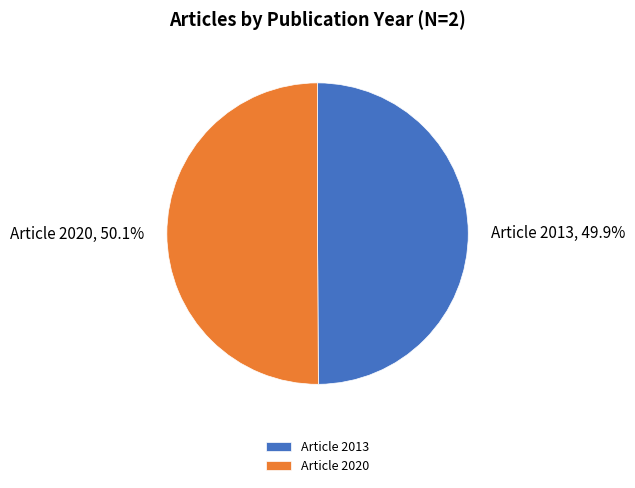

To the nearest percent, what is the average slice percentage?

50%